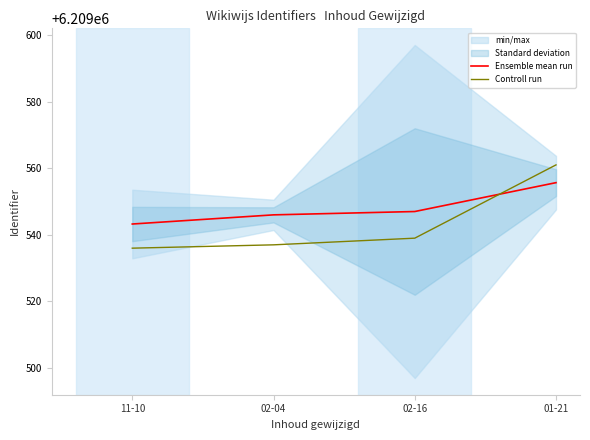

Between which two adjacent categories do Controll run and Ensemble mean run first intersect?

02-16 and 01-21